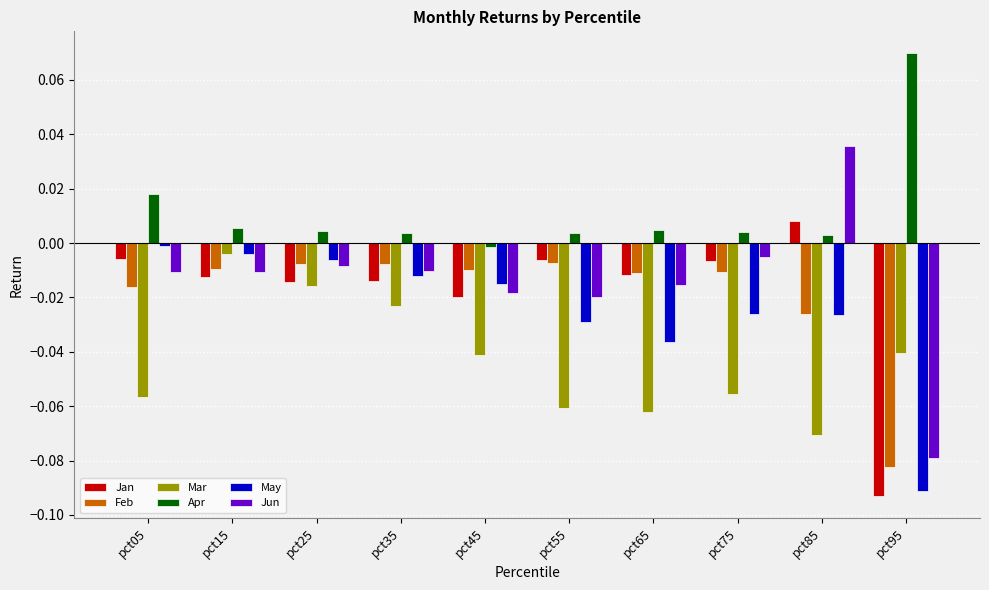

Count the number of categories in the chart.

10